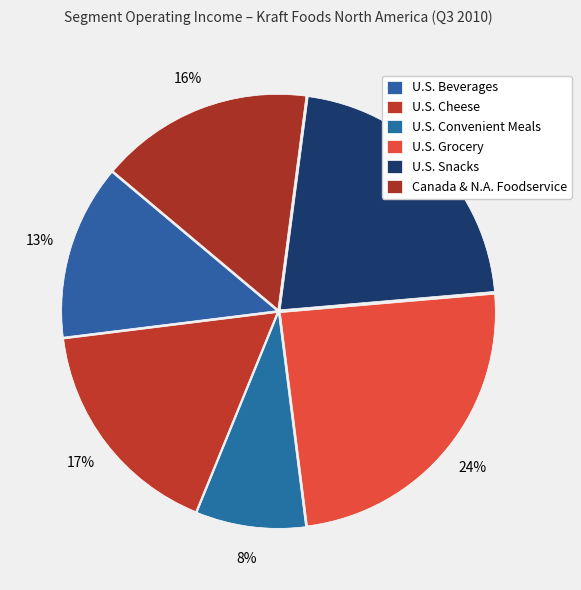

Approximately how many times larger is the value at Canada & N.A. Foodservice compared to U.S. Cheese?

0.9